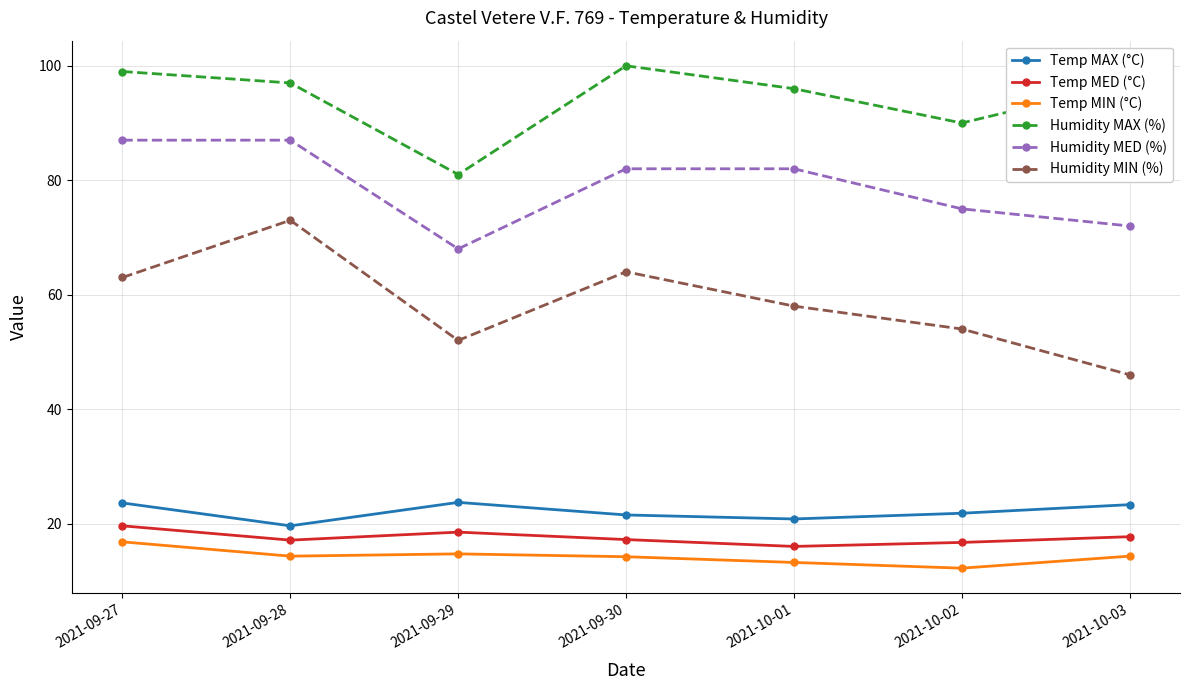

What is the approximate value of Temp MAX (°C) at 2021-10-03?

23.3